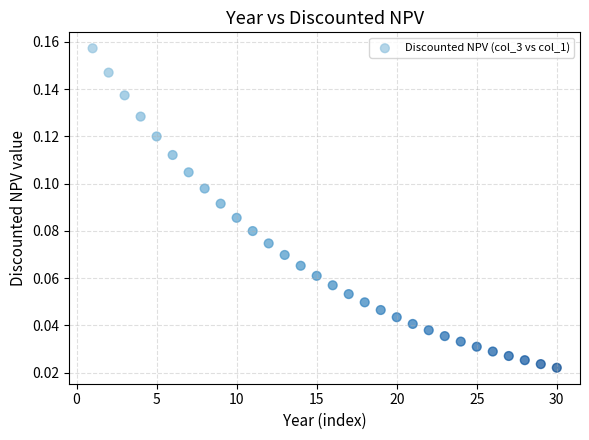

How many data points are displayed?

30